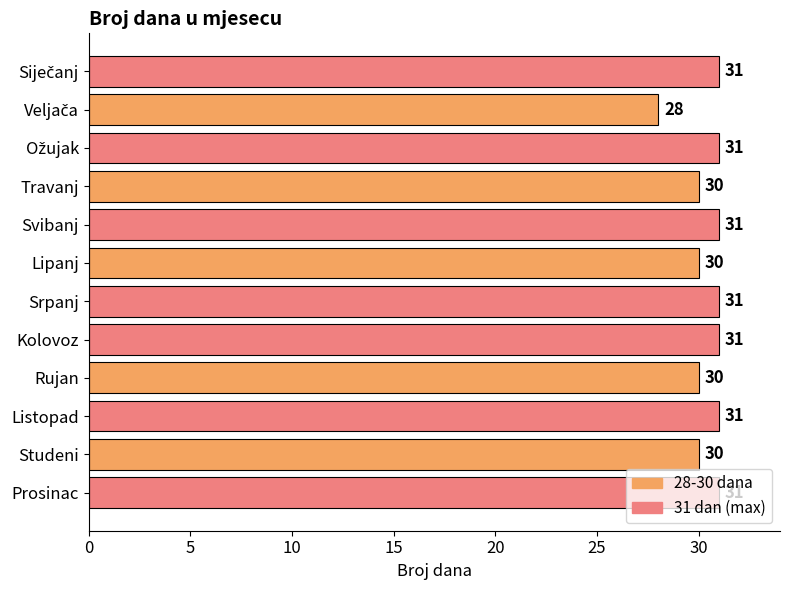

Count the number of categories in the chart.

12